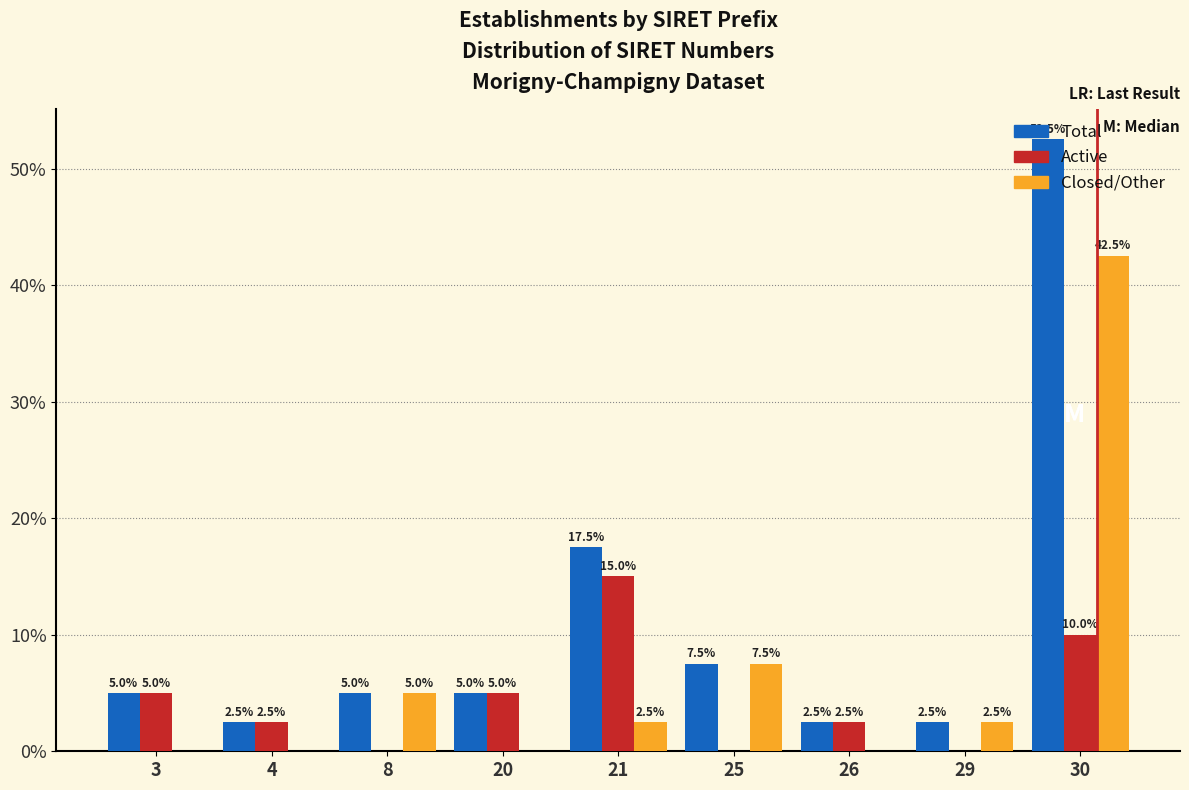

What is the sum of all Active values?

40.0